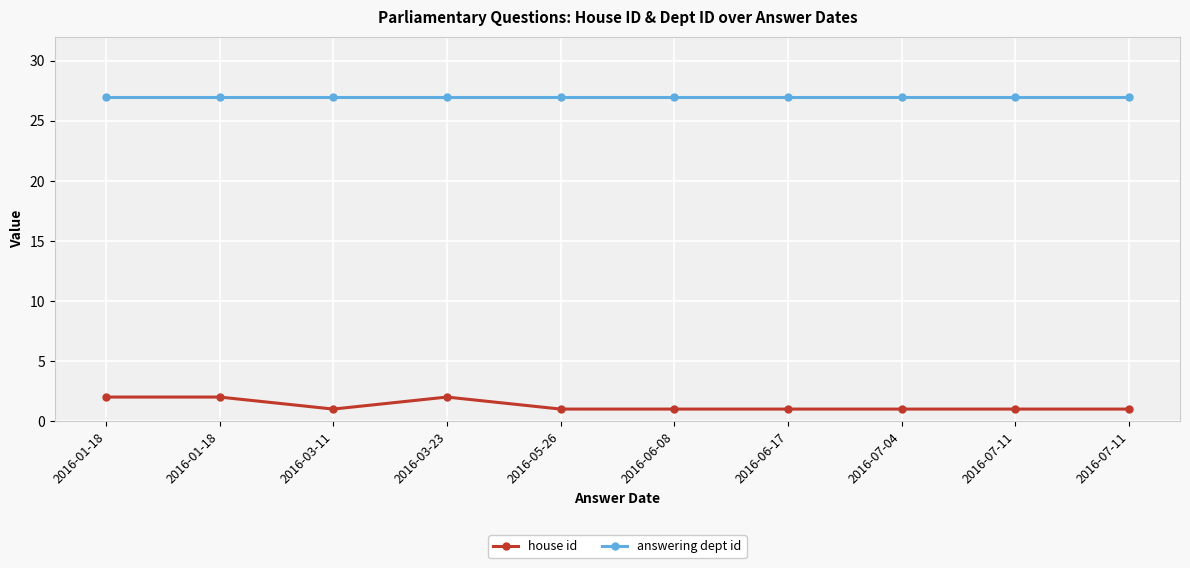

True or false: house id has a value of 3 at 2016-03-23.

False